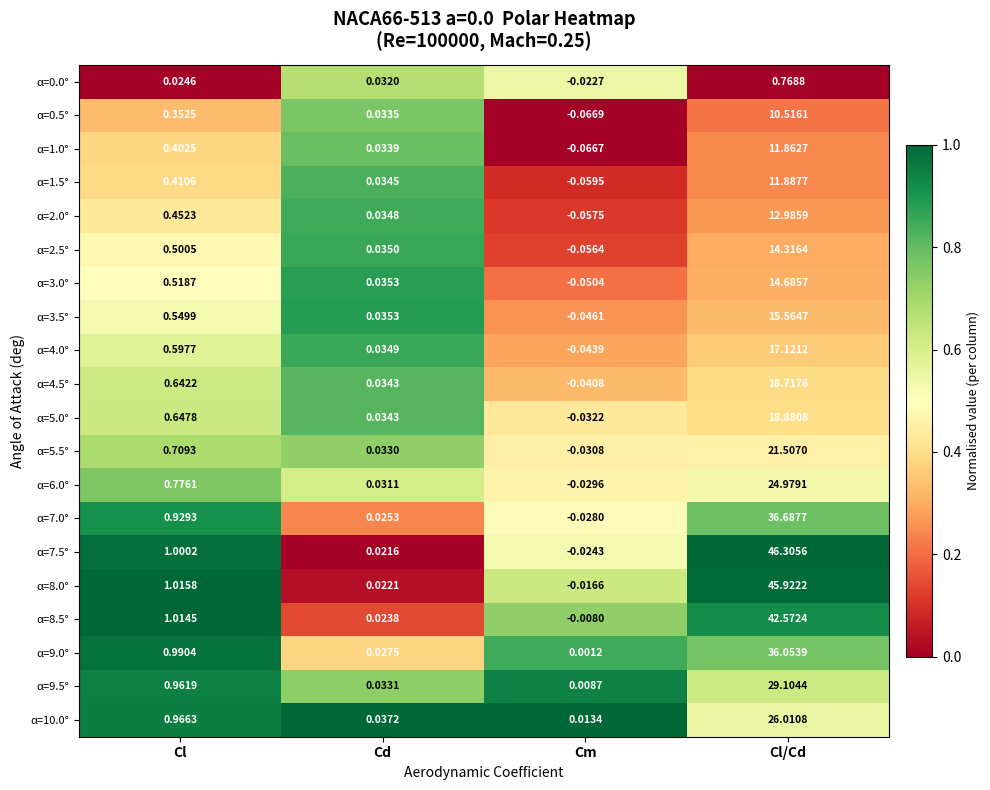

At how many categories does at least one series exceed 0?

4